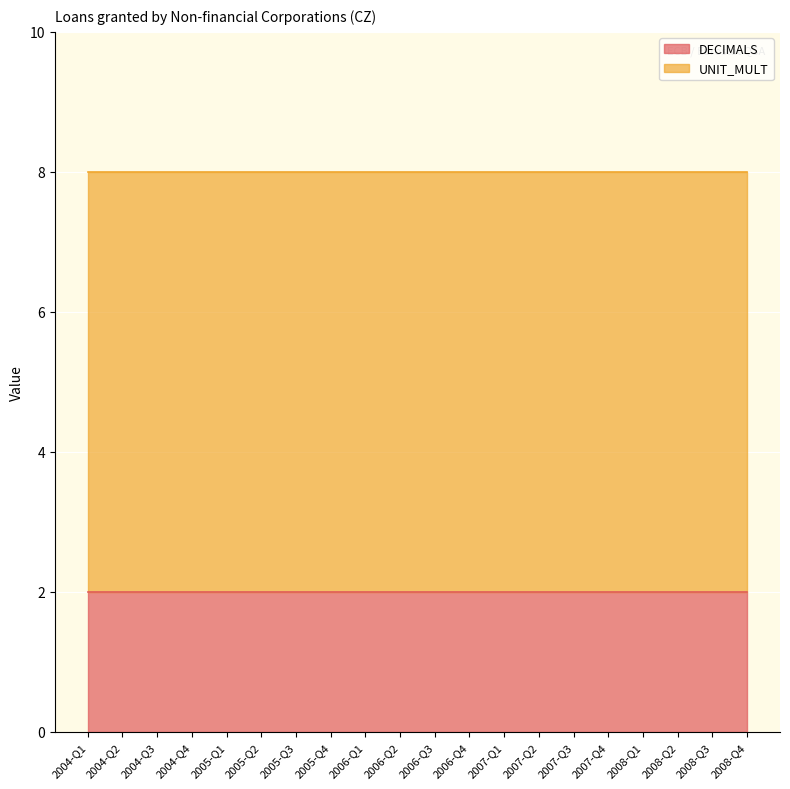

Rank the series by their maximum value, from lowest to highest.

DECIMALS, UNIT_MULT